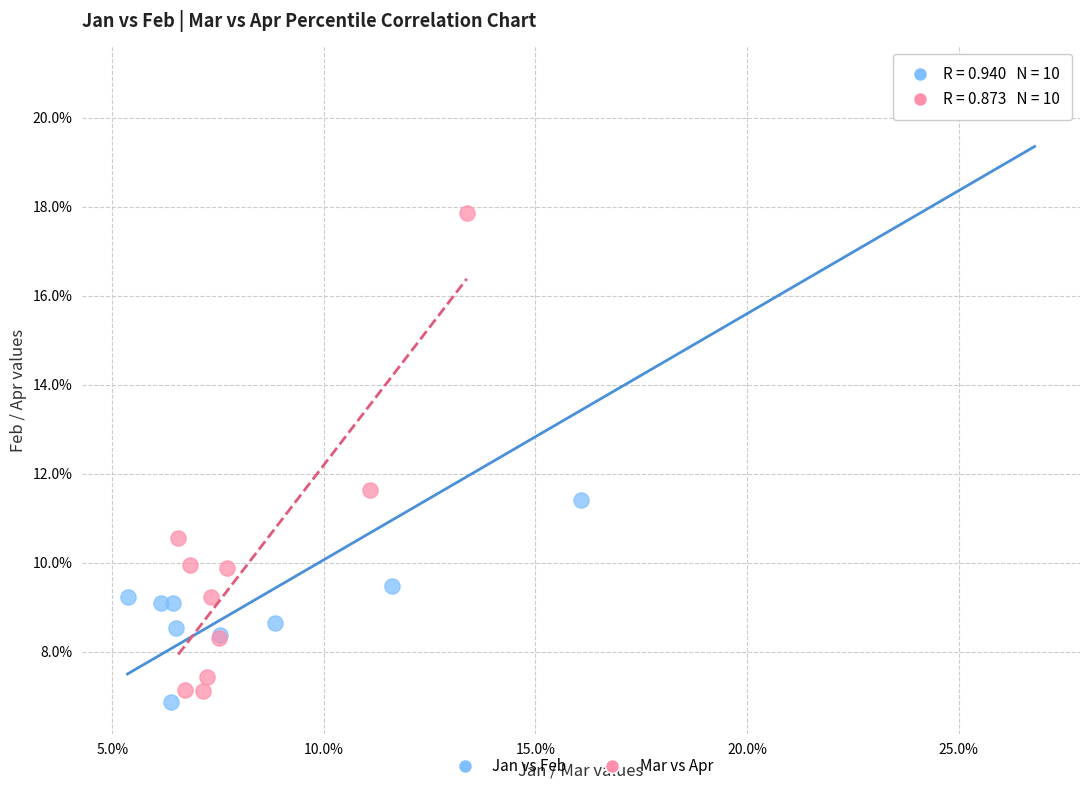

Which series reaches the minimum Y coordinate?

Jan vs Feb